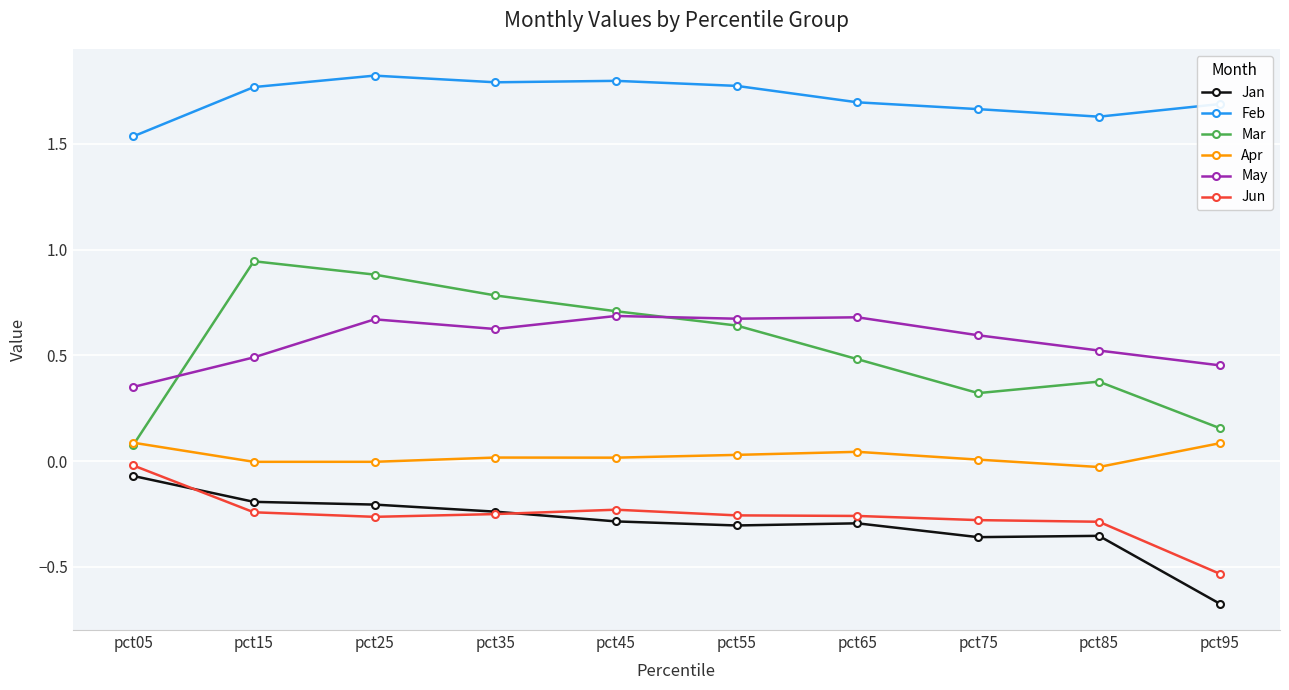

Which label corresponds to the smallest value in the chart?

pct95